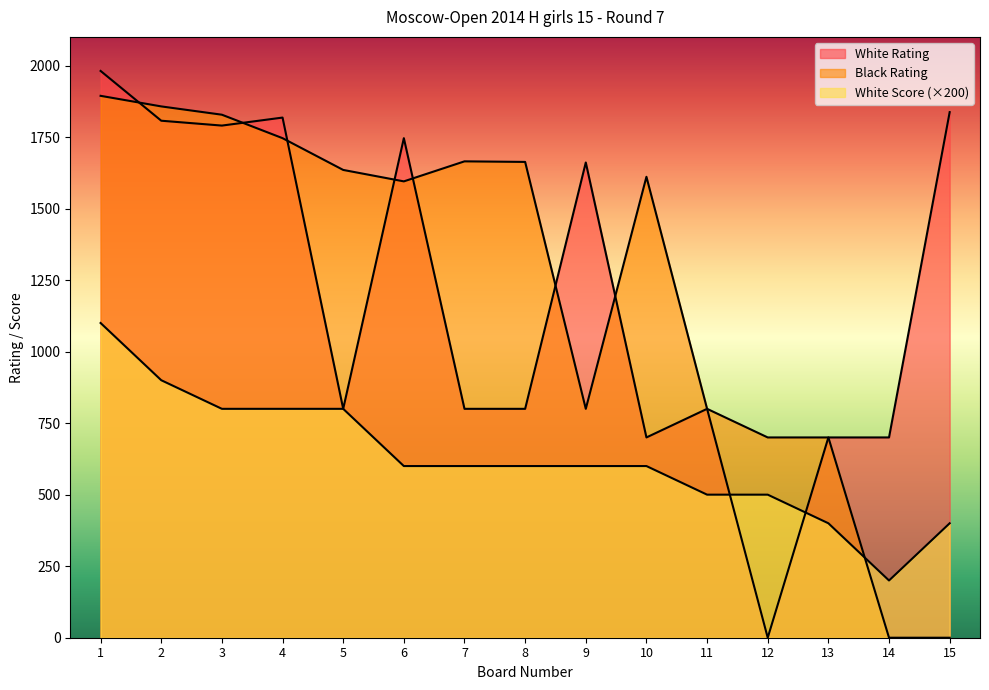

Which has a higher value, 11 or 12?

11